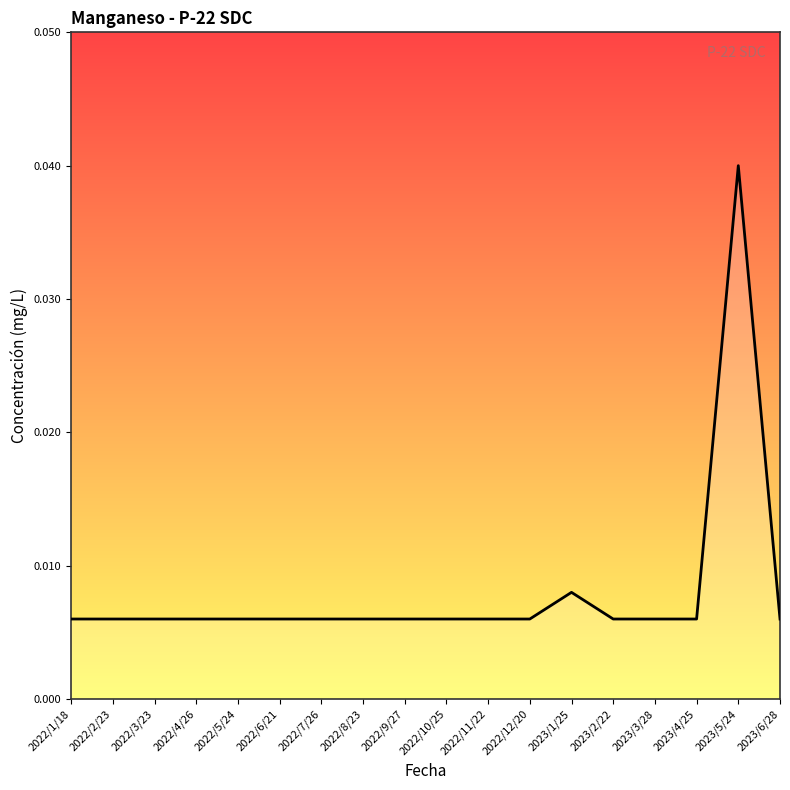

True or false: the data shows 0.0 at 2022/6/21.

False